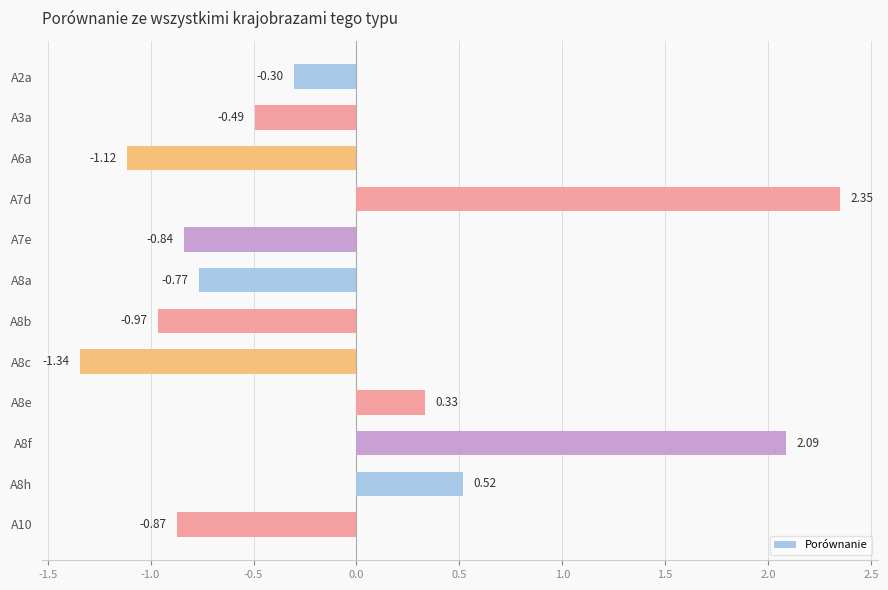

List the labels in order of value, smallest first.

A8c, A6a, A8b, A10, A7e, A8a, A3a, A2a, A8e, A8h, A8f, A7d